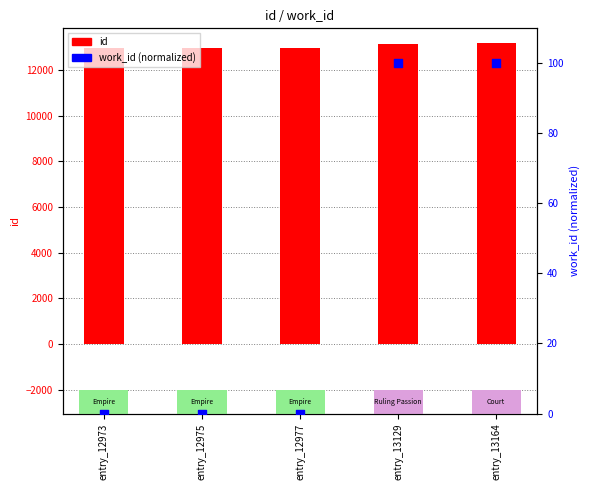

Which series contains the highest Y value?

id